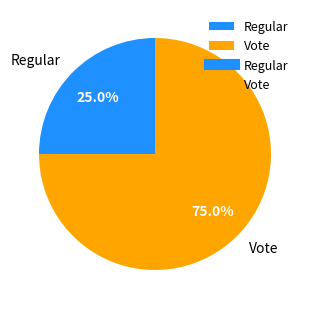

Rank the categories by value from lowest to highest.

Regular, Vote